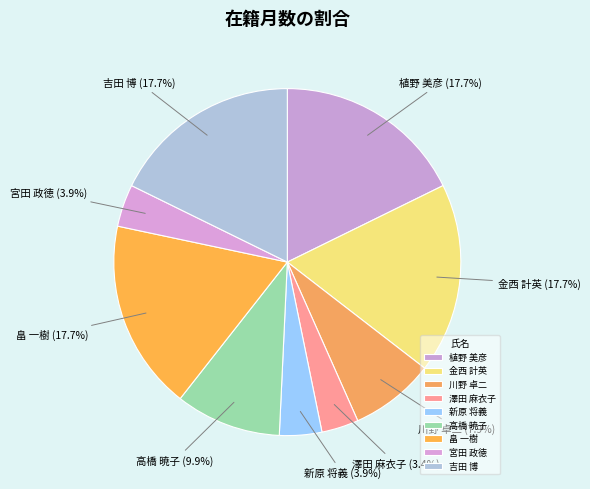

To the nearest percent, what is the average slice percentage?

11%